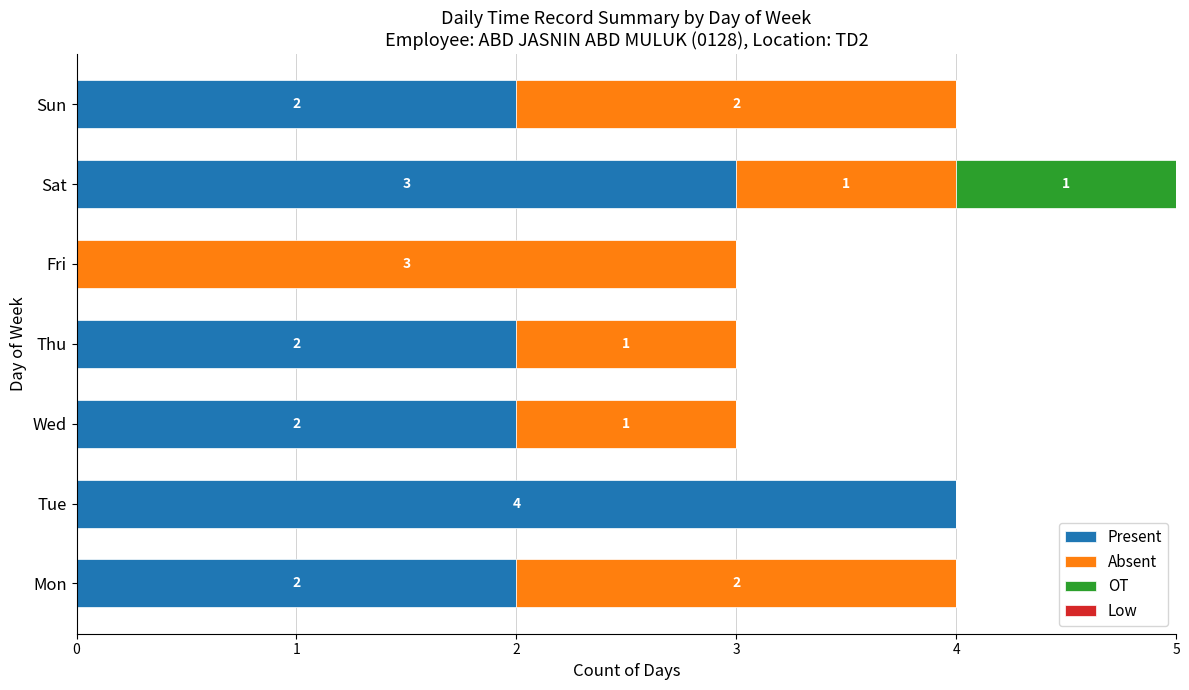

How many data points does each series have?

7